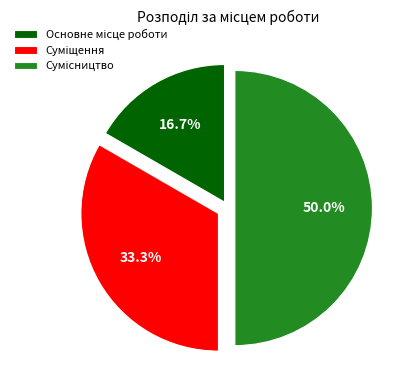

To the nearest percent, what is the difference between the Основне місце роботи and Сумісництво slice percentages?

33%